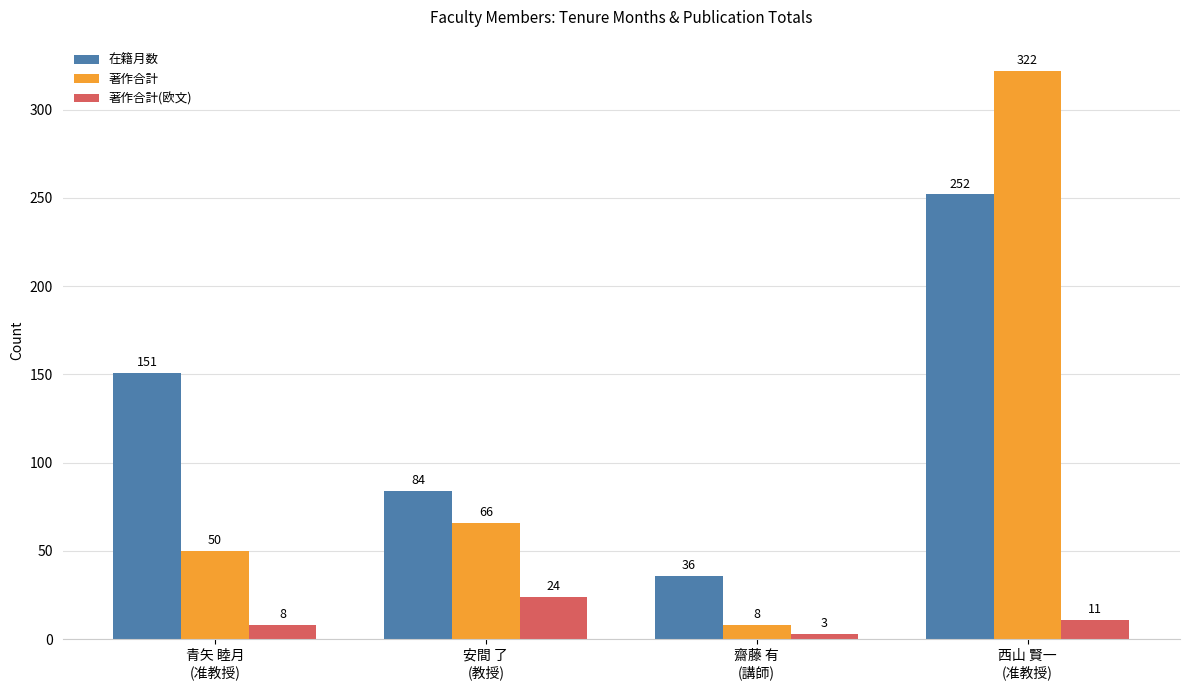

What is the highest value of the 在籍月数 series?

252